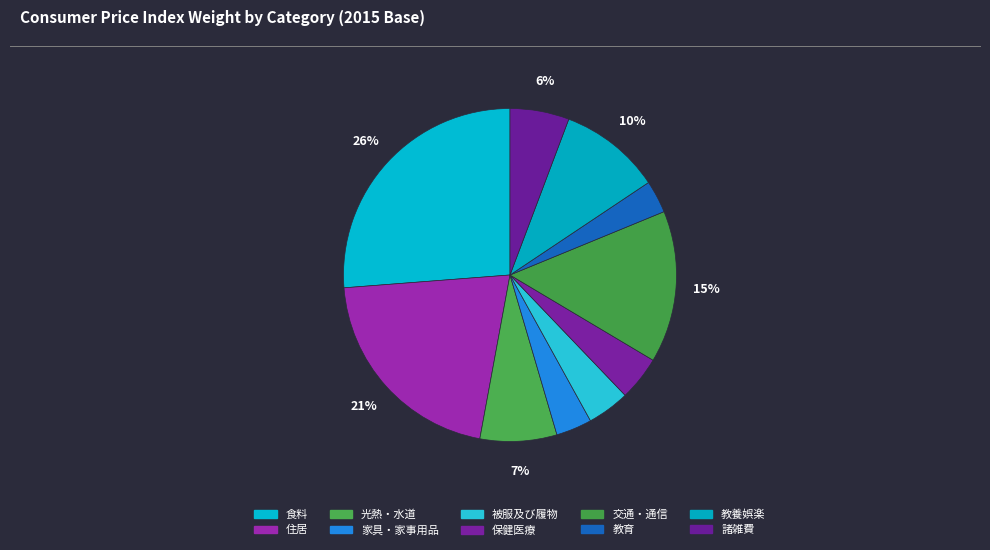

Count the number of slices in the pie.

10